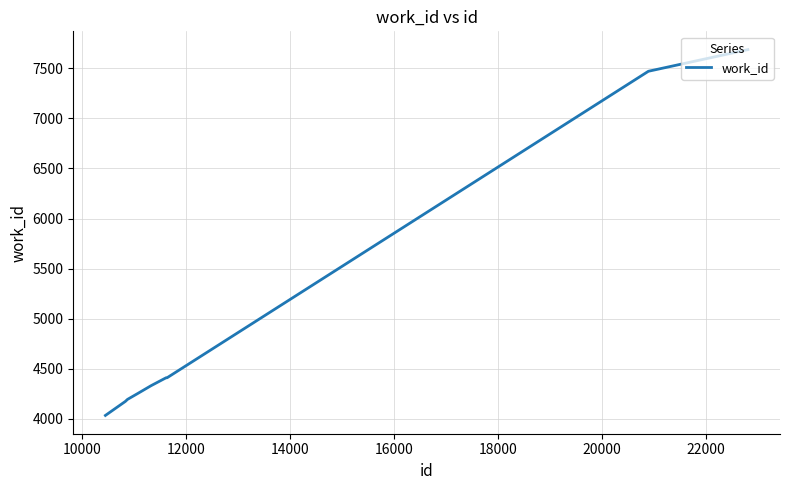

What is the difference between the maximum and minimum values?

3651